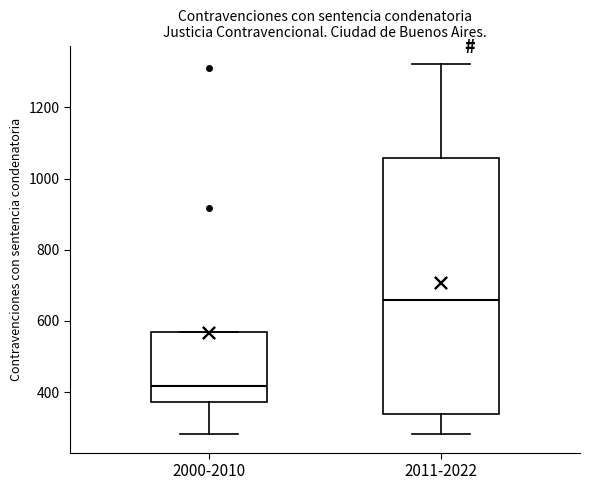

Reading left to right, read every box against the y-axis: the position of its median line, the range the box covers, and the ends of its whiskers. The values are not printed on the chart, so give them approximately, as read against the axis.

2000-2010: median 420, box 380 to 580, whiskers 280 to 580
2011-2022: median 660, box 340 to 1060, whiskers 280 to 1320